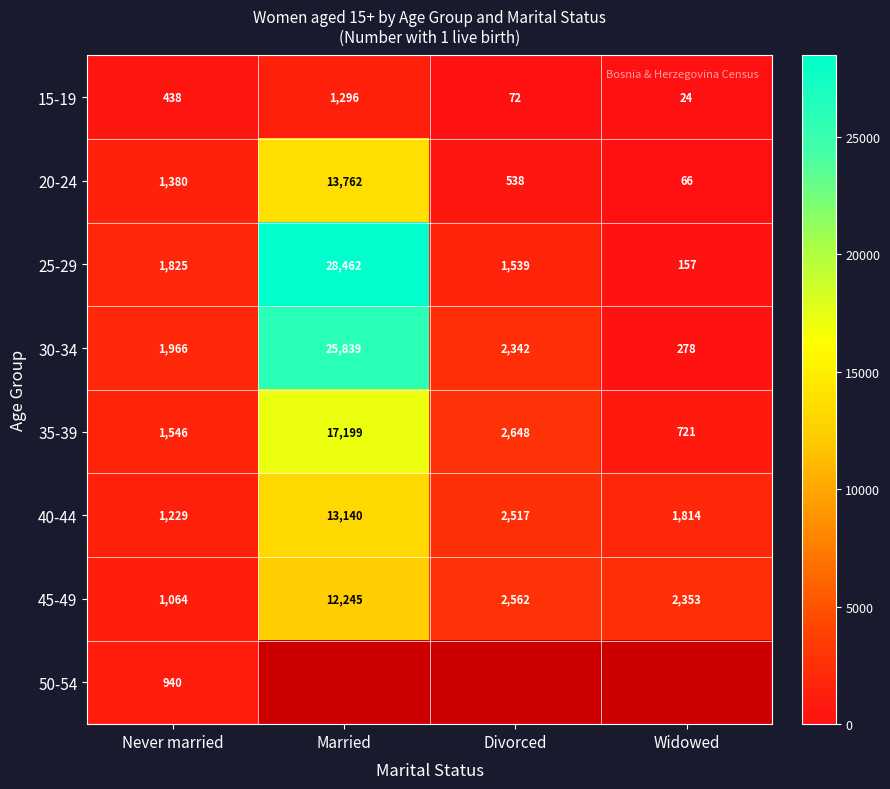

What is the lowest value of the 25-29 series?

157